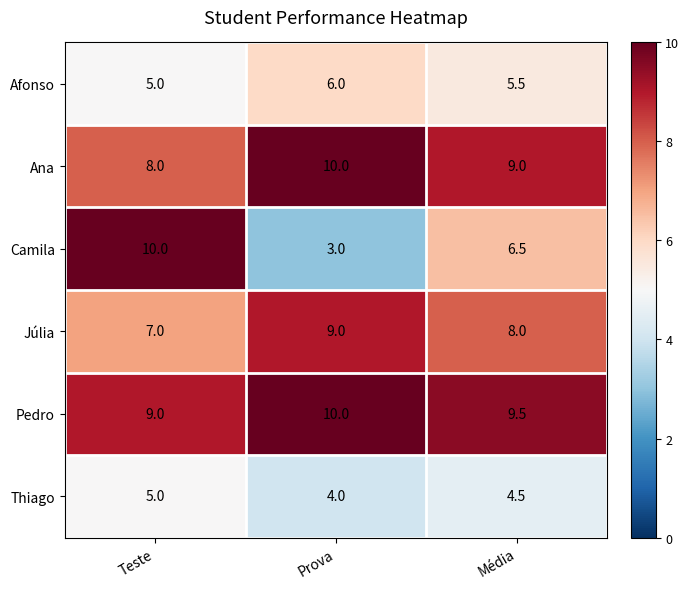

List the labels in order of Camila value, largest first.

Teste, Média, Prova